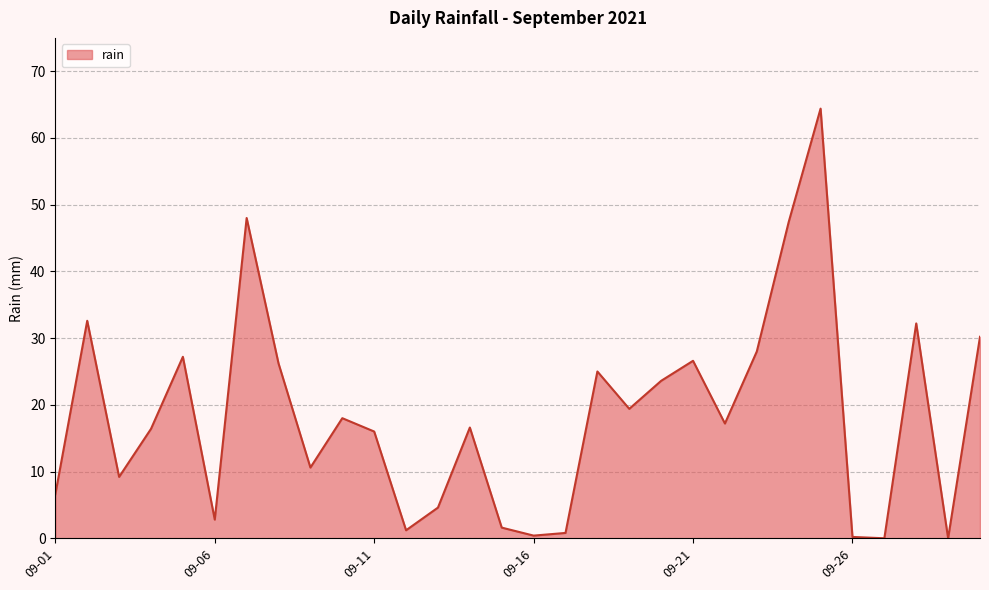

What is the maximum value shown in the chart?

64.4